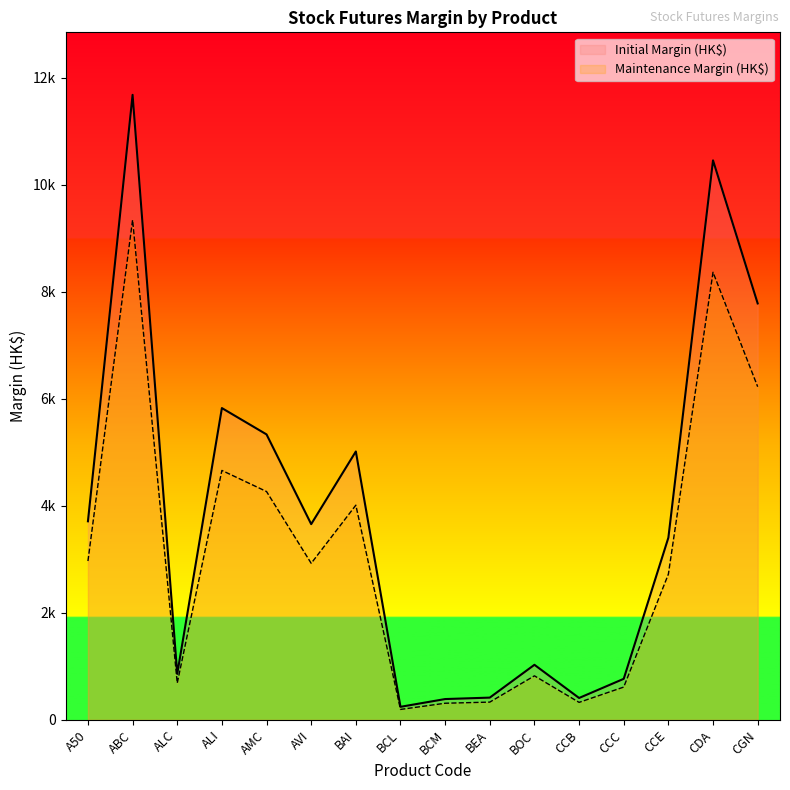

How many data points in Initial Margin (HK$) are less than 3657?

8